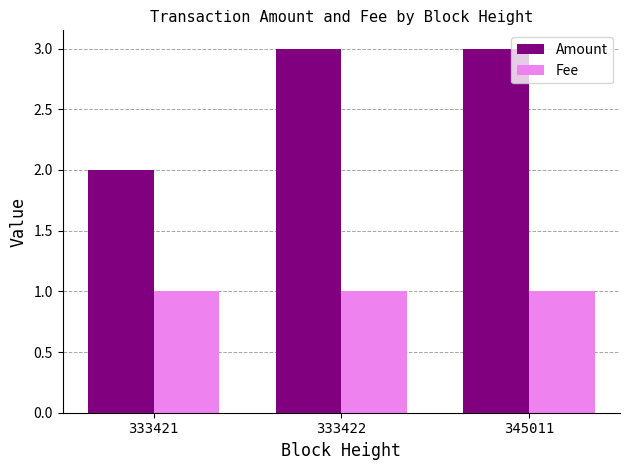

What is the lowest value of the Amount series?

2.0